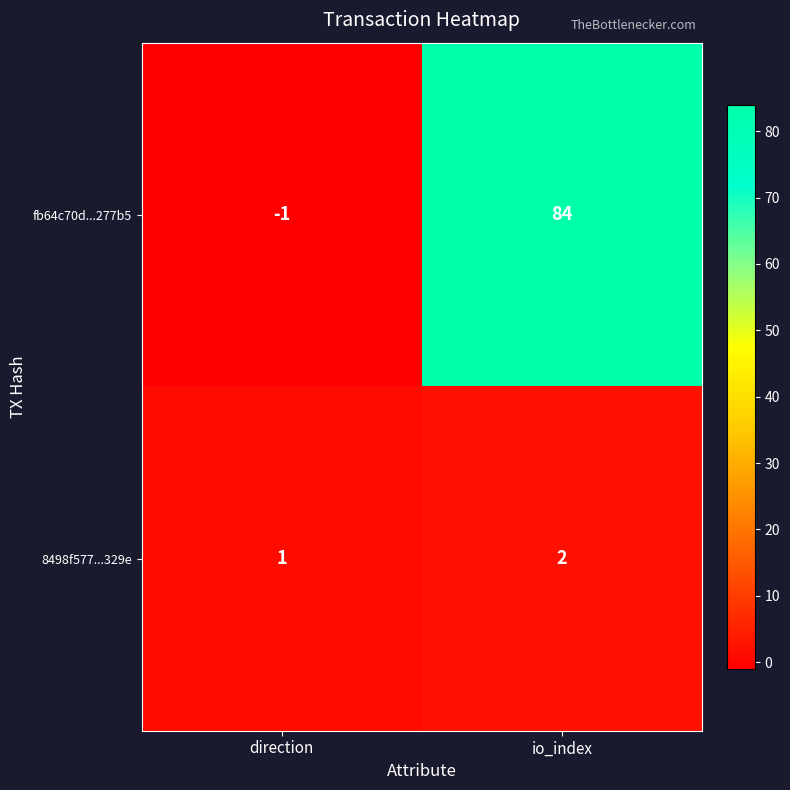

Between direction and io_index, which series saw the biggest shift?

fb64c70d...277b5